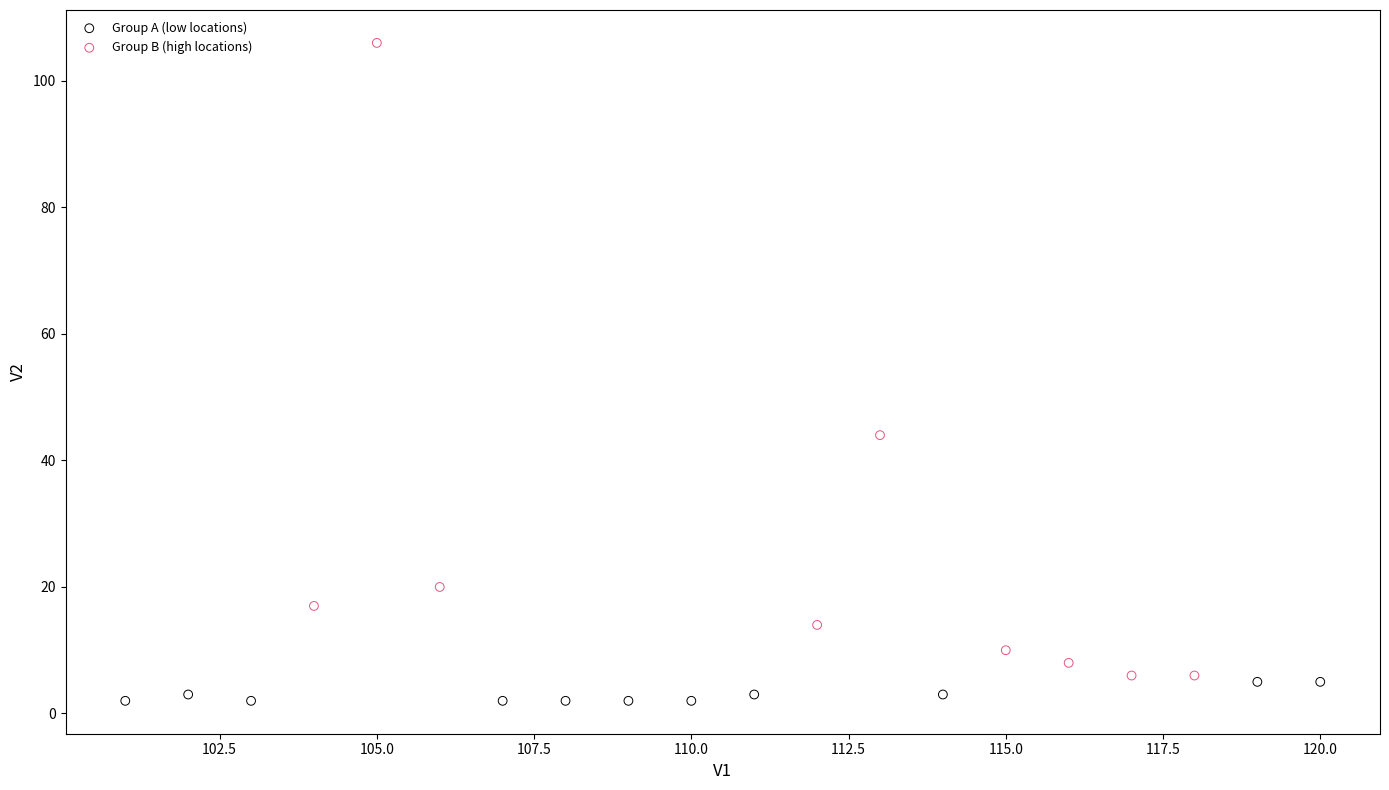

Which series has the widest spread of Y values?

Group B (high locations)